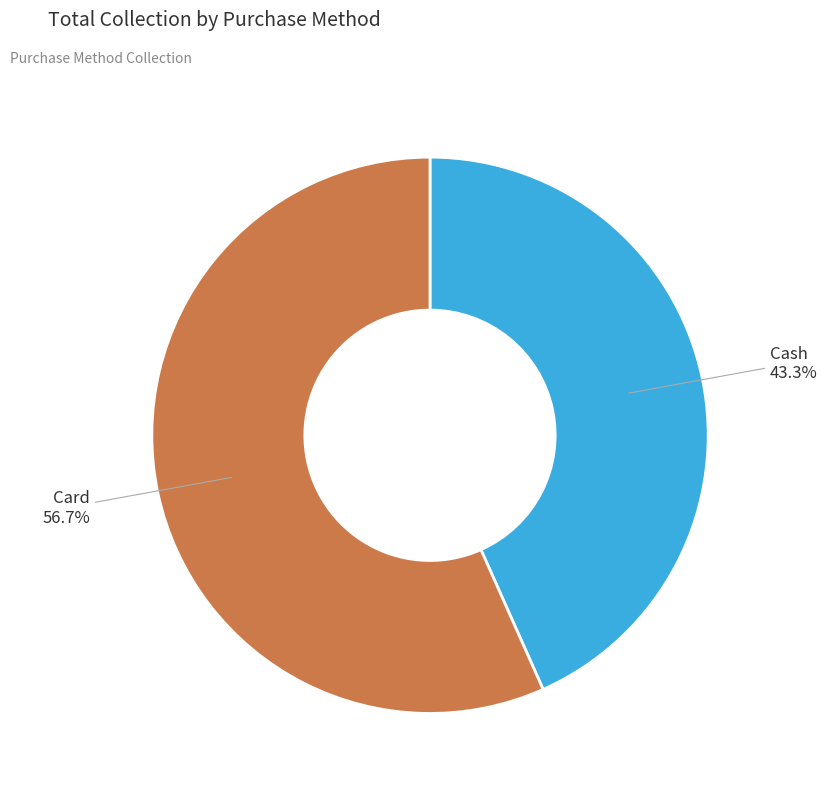

Is it true that Card is 57% of the pie?

True